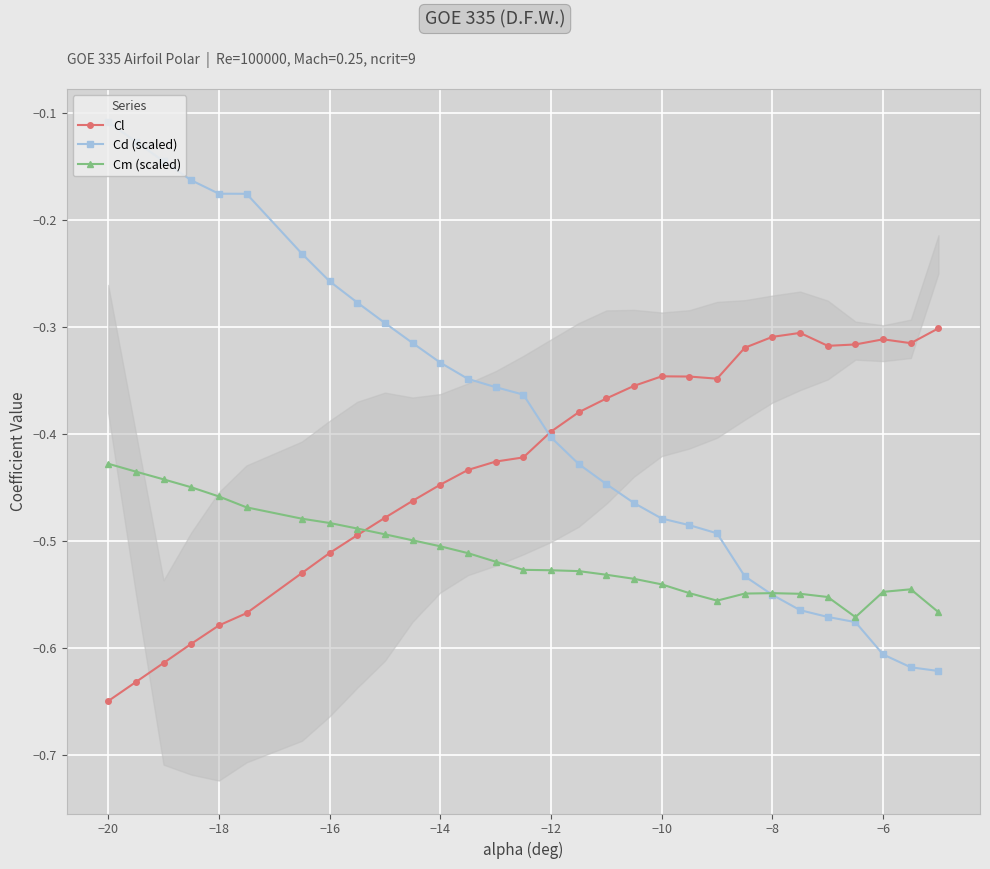

Which category has the highest value in the Cd (scaled) series?

−20